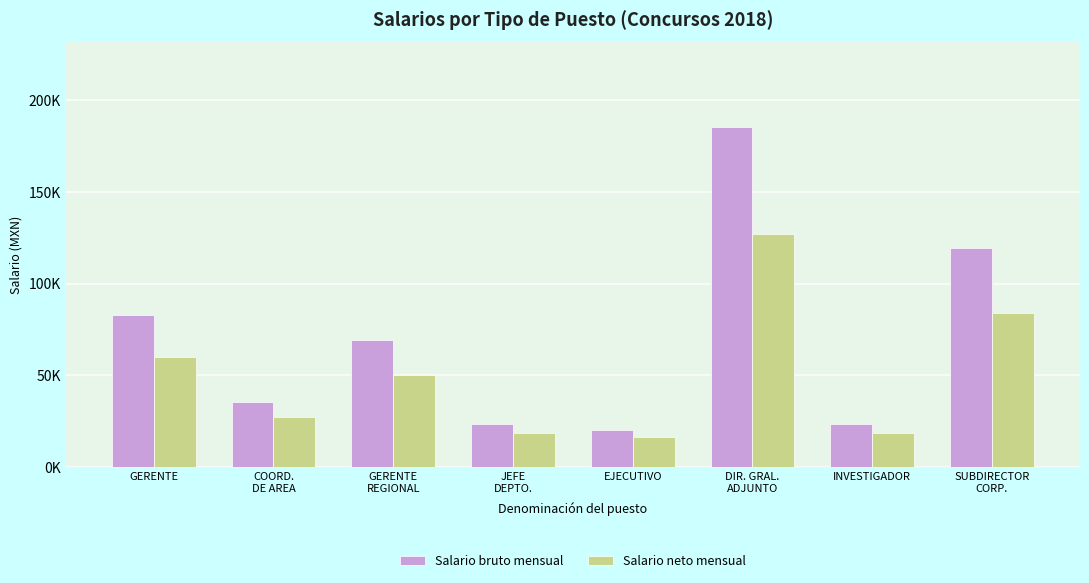

Reading right to left, extract all data points from this chart.

Salario bruto mensual: 119580.6	23322.0	185104.6	20457.9	23322.0	69135.7	35306.3	82962.9
Salario neto mensual: 83975.0	18684.5	127220.9	16577.8	18684.5	50397.4	27304.9	59799.9